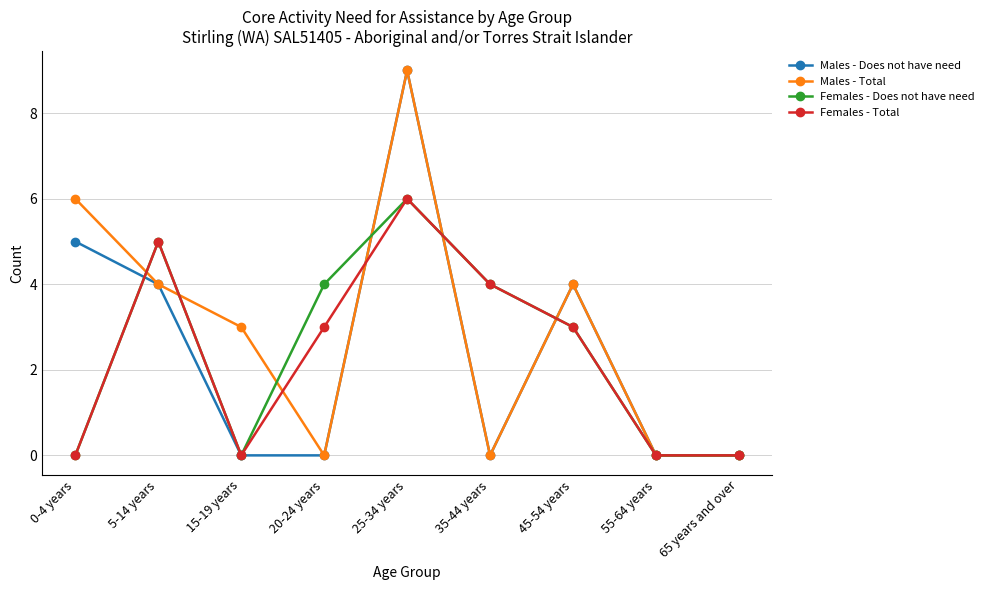

What is the total value across all series at 5-14 years?

18